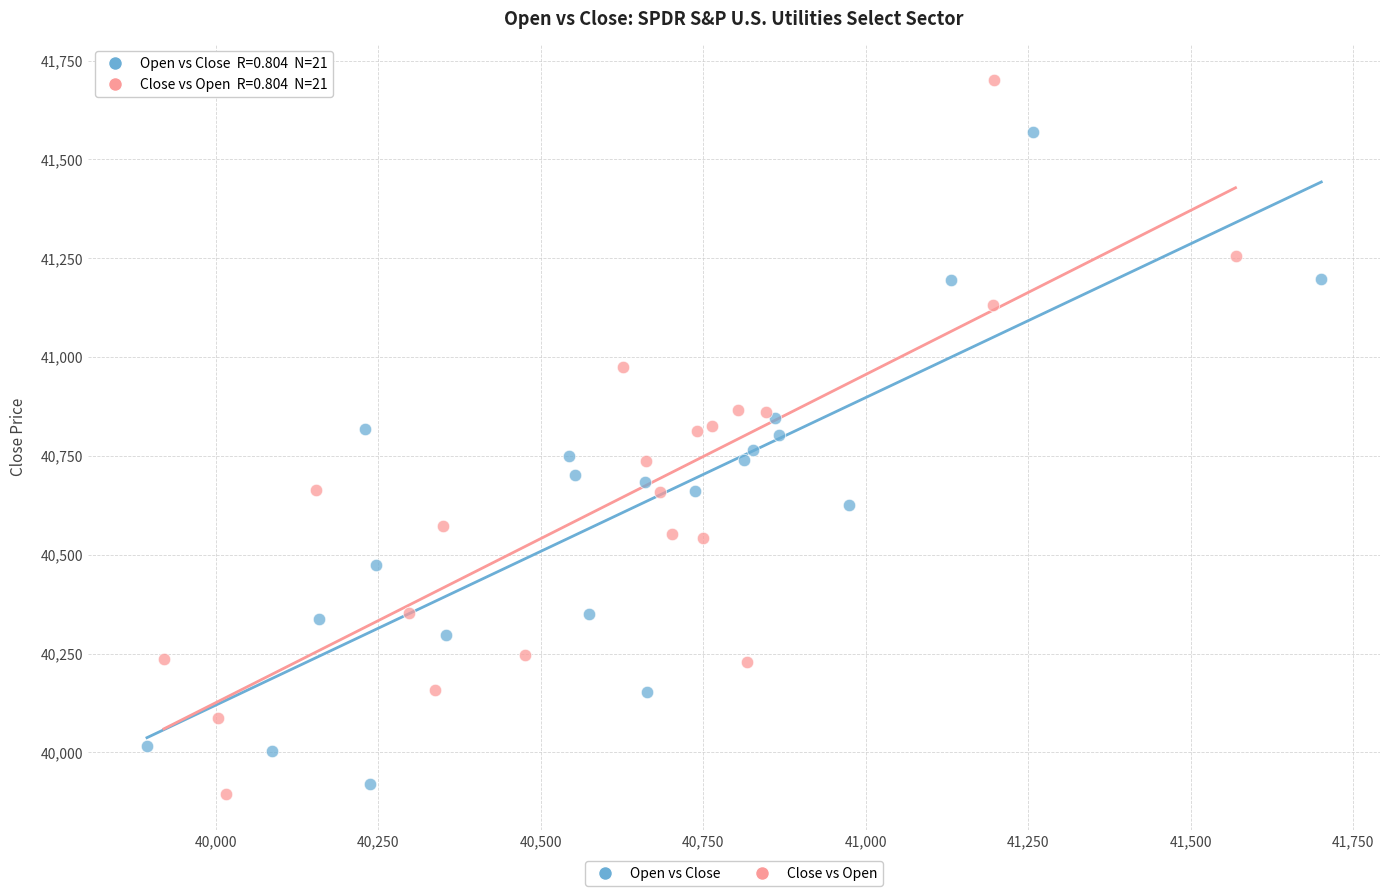

Which series has the largest Y range (max minus min)?

Close vs Open